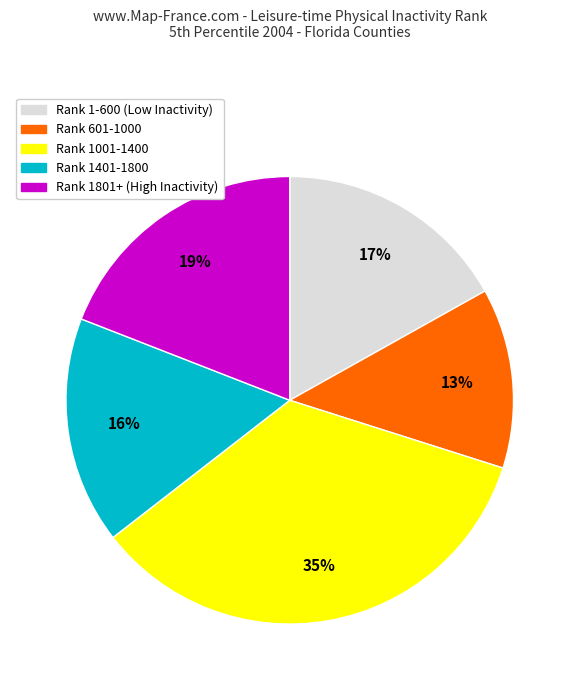

Combined, do Rank 1001-1400 and Rank 1401-1800 account for over 50%?

Yes